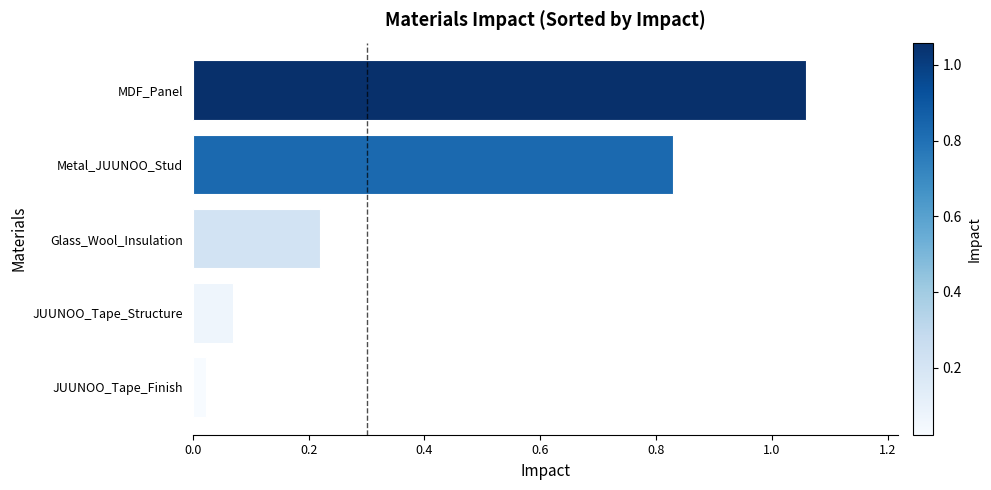

What is the difference between the maximum and minimum values?

1.0